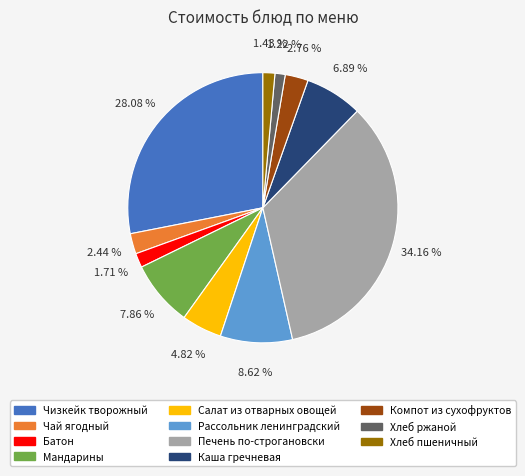

Between Компот из сухофруктов and Хлеб пшеничный, which is larger?

Компот из сухофруктов